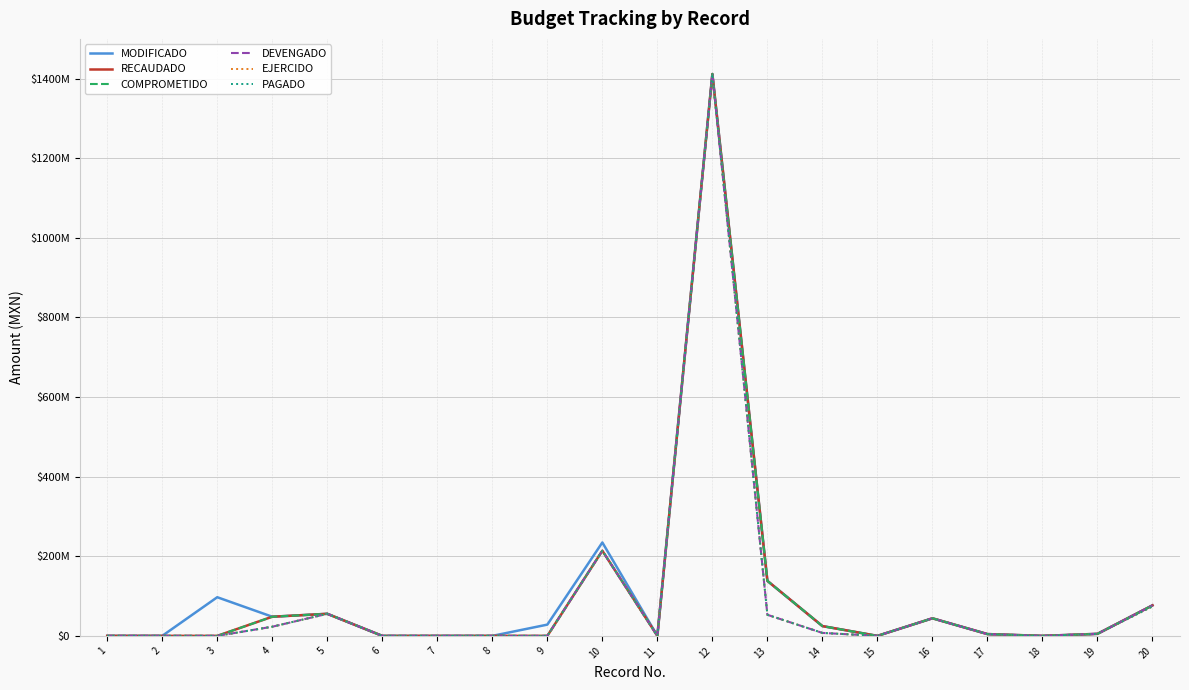

The value of EJERCIDO at 3 is 577962611.4. True or false?

False